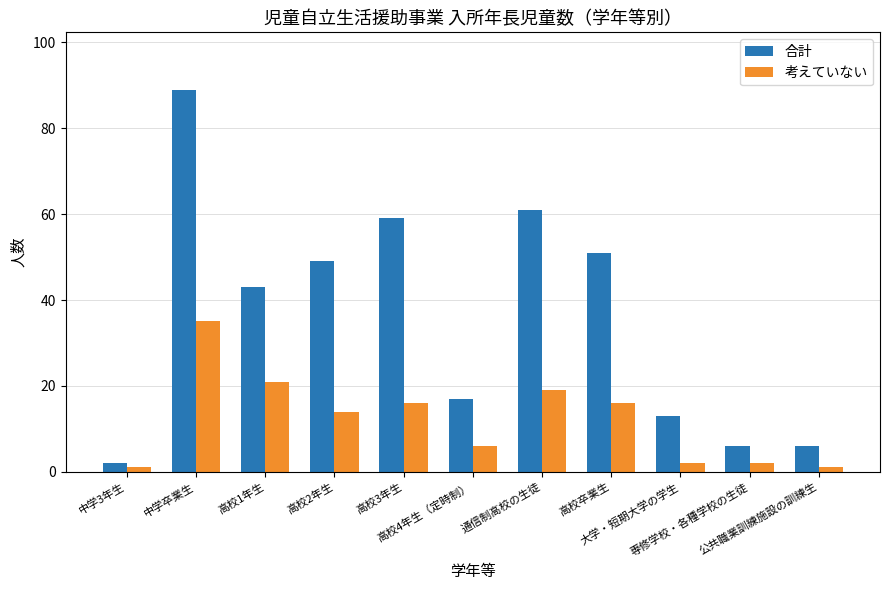

What is the value of the 合計 bar at the 2nd from the left?

89